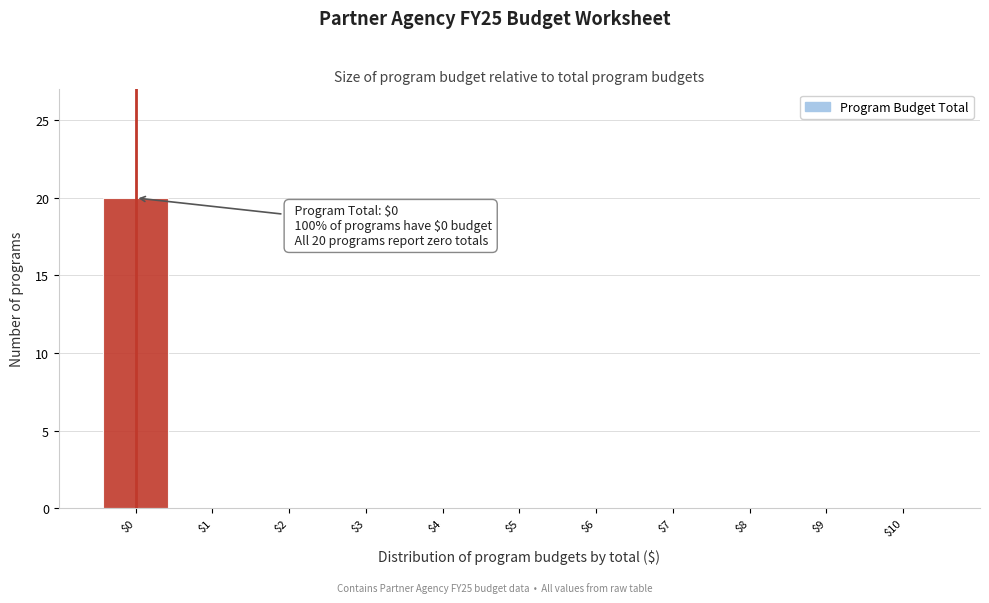

Over which range of the x-axis is the bar tallest?

-0.5 to 0.5